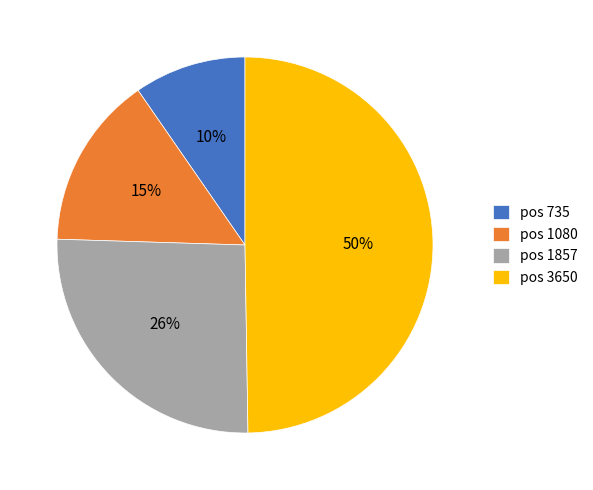

Approximately how many times larger is the value at pos 3650 compared to pos 1080?

3.3